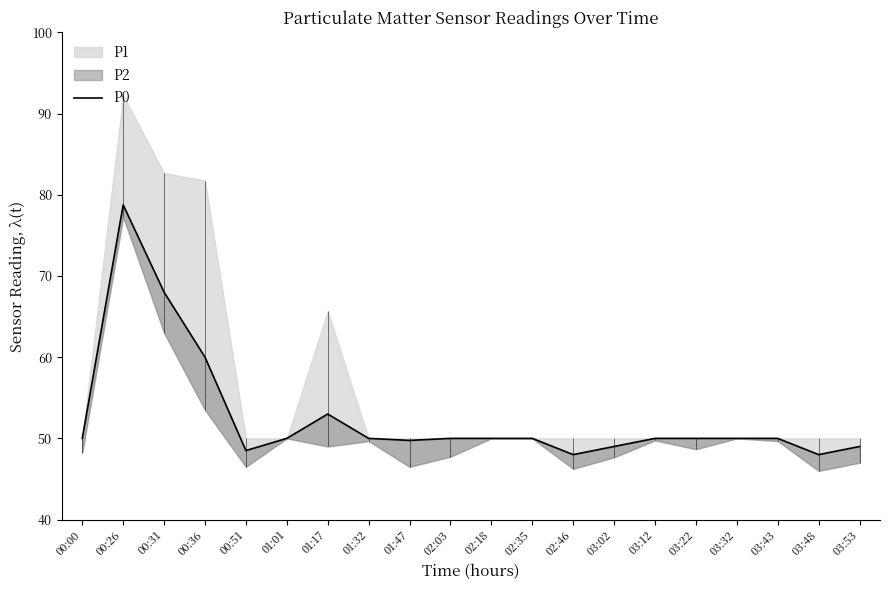

Rank the categories by value from lowest to highest.

02:46, 03:48, 00:51, 03:02, 03:53, 01:47, 00:00, 01:01, 01:32, 02:03, 02:18, 02:35, 03:12, 03:22, 03:32, 03:43, 01:17, 00:36, 00:31, 00:26